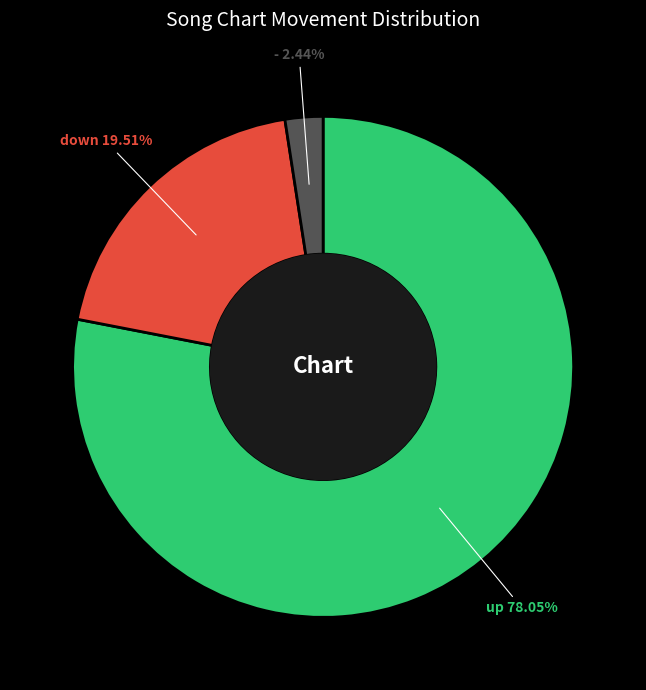

Is there any slice that represents more than half of the pie?

Yes